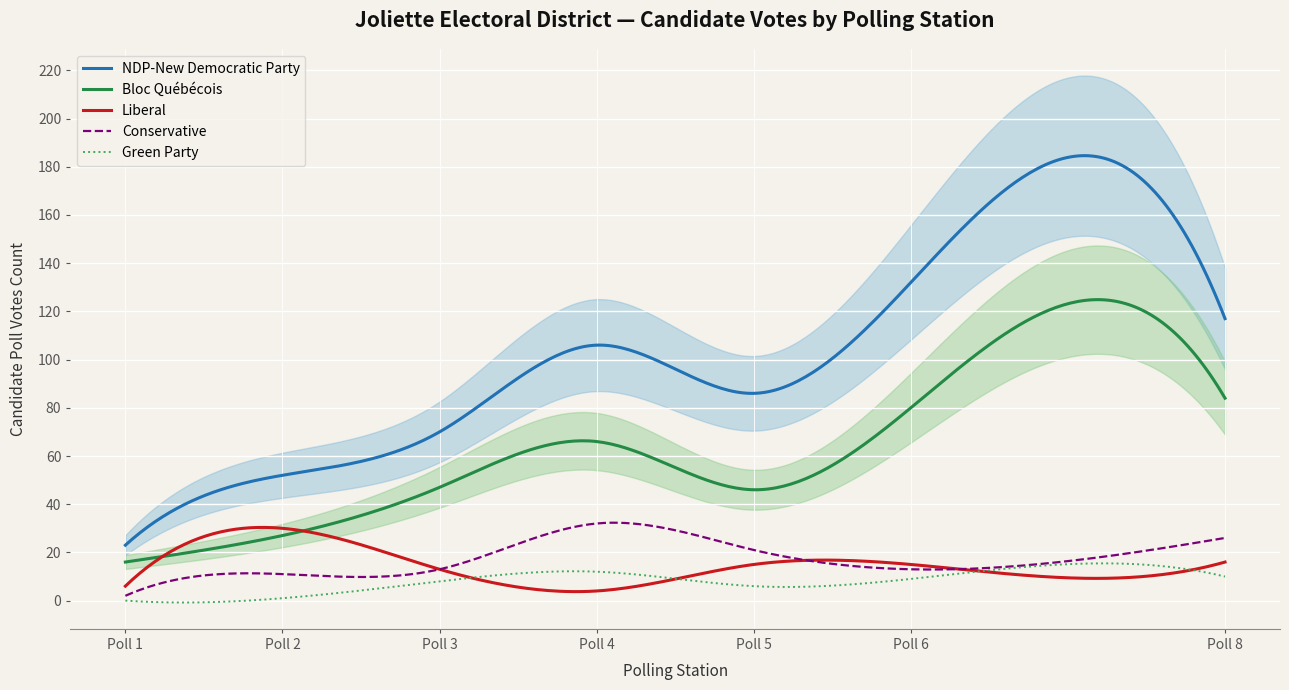

What is the maximum value for NDP-New Democratic Party?

184.6